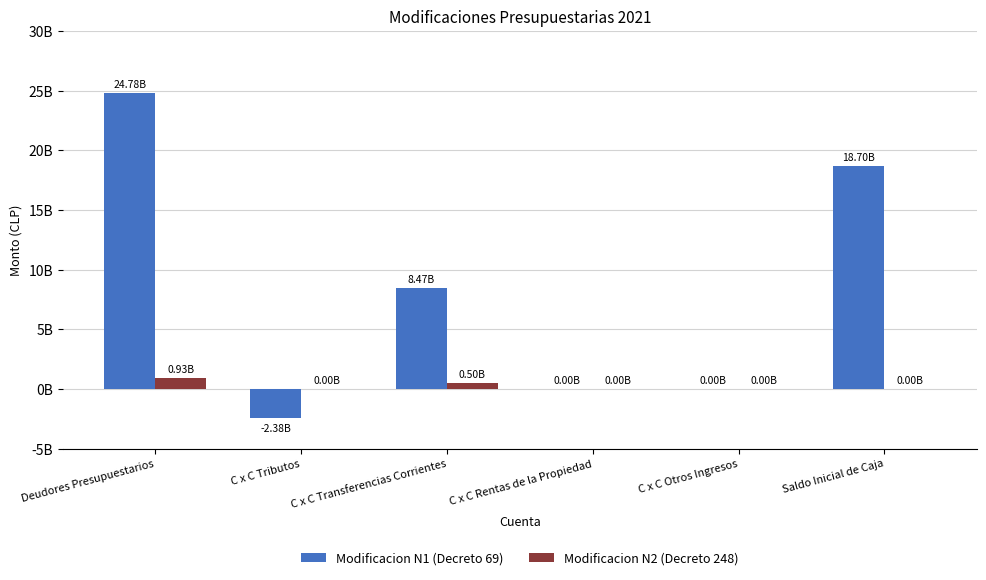

What is the average value of the Modificacion N2 (Decreto 248) series?

237925667